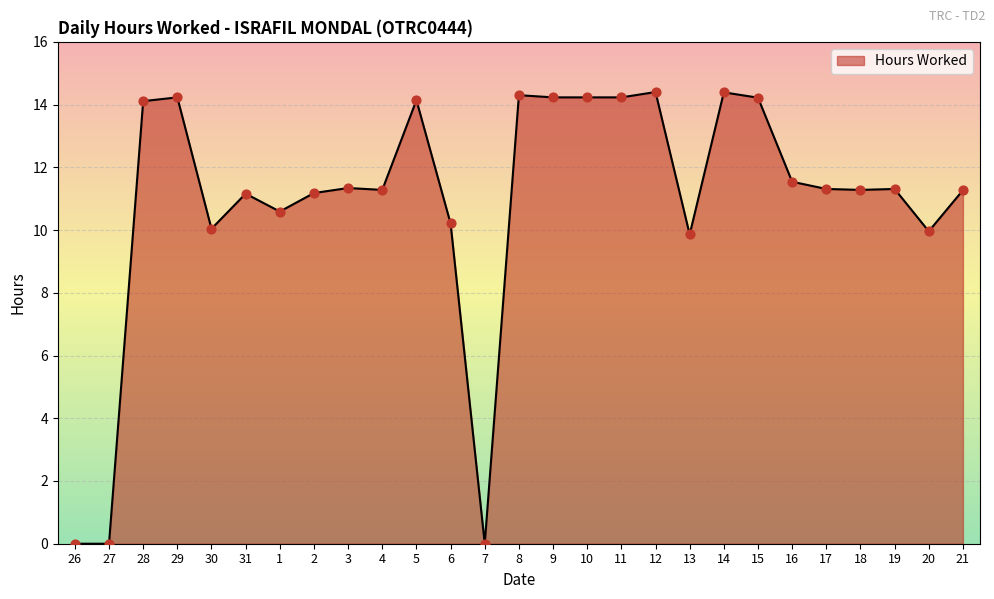

Approximately how many times larger is the value at 29 compared to 30?

1.4